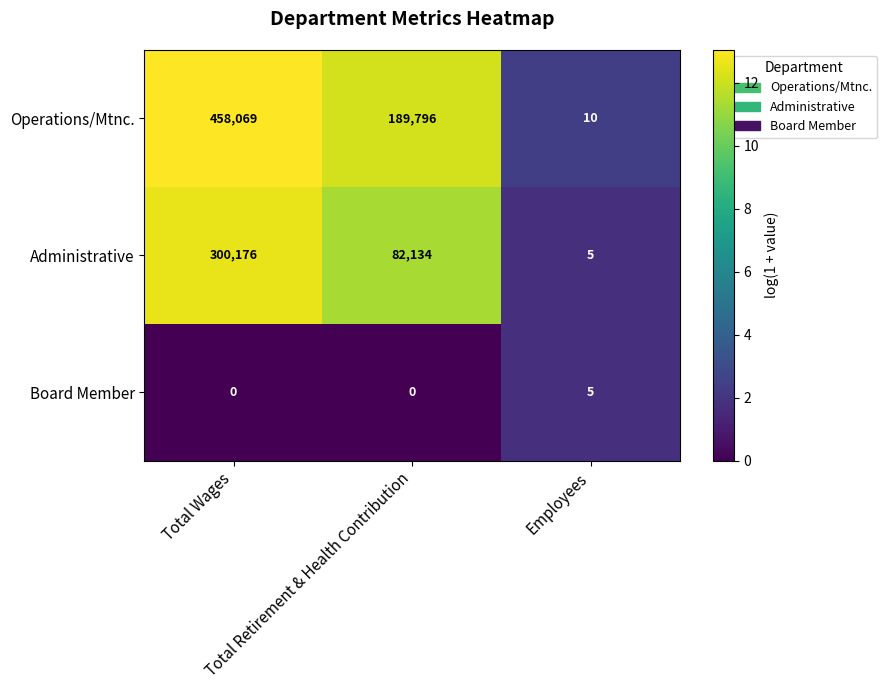

Between Total Retirement & Health Contribution and Employees, which series saw the biggest shift?

Operations/Mtnc.